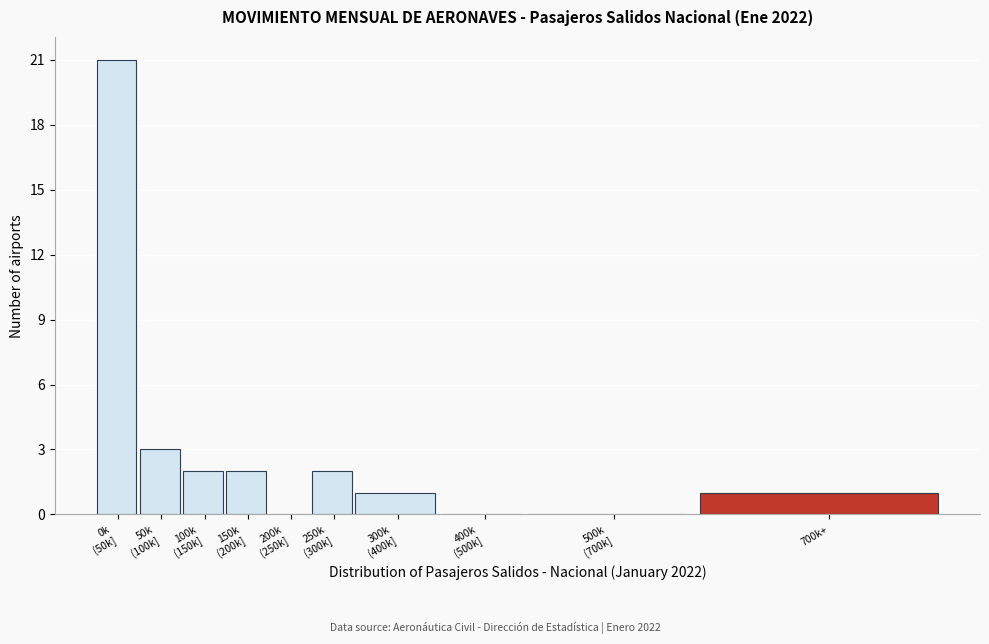

The chart shows a value of 0 at 700k+. True or false?

False